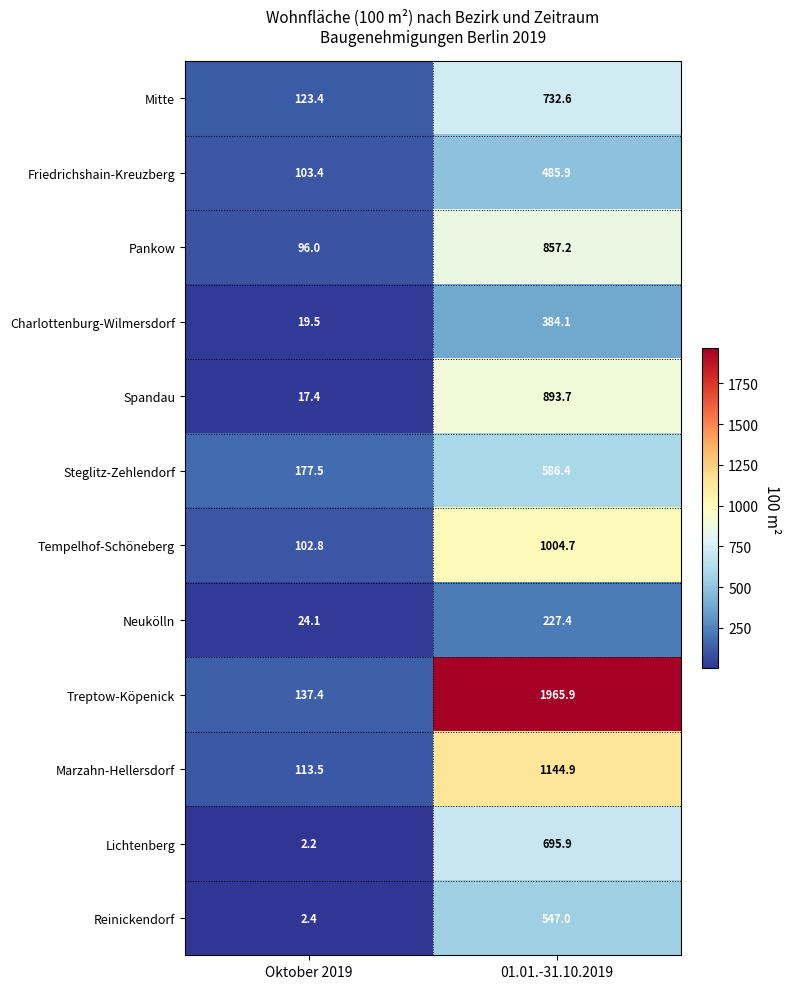

How many values in the Friedrichshain-Kreuzberg series are below 485?

1